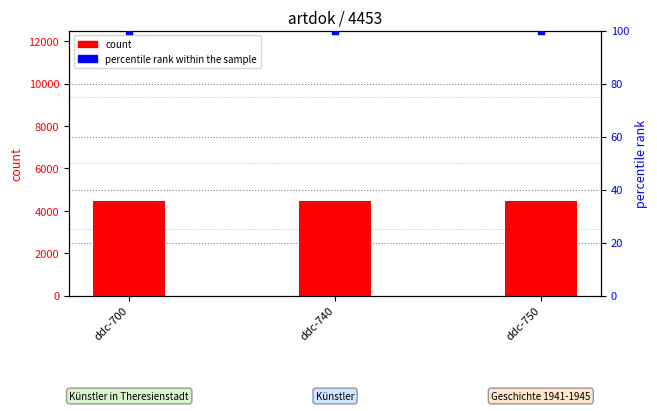

Is the value of percentile rank within the sample at ddc-750 greater than the value of count at ddc-700?

No